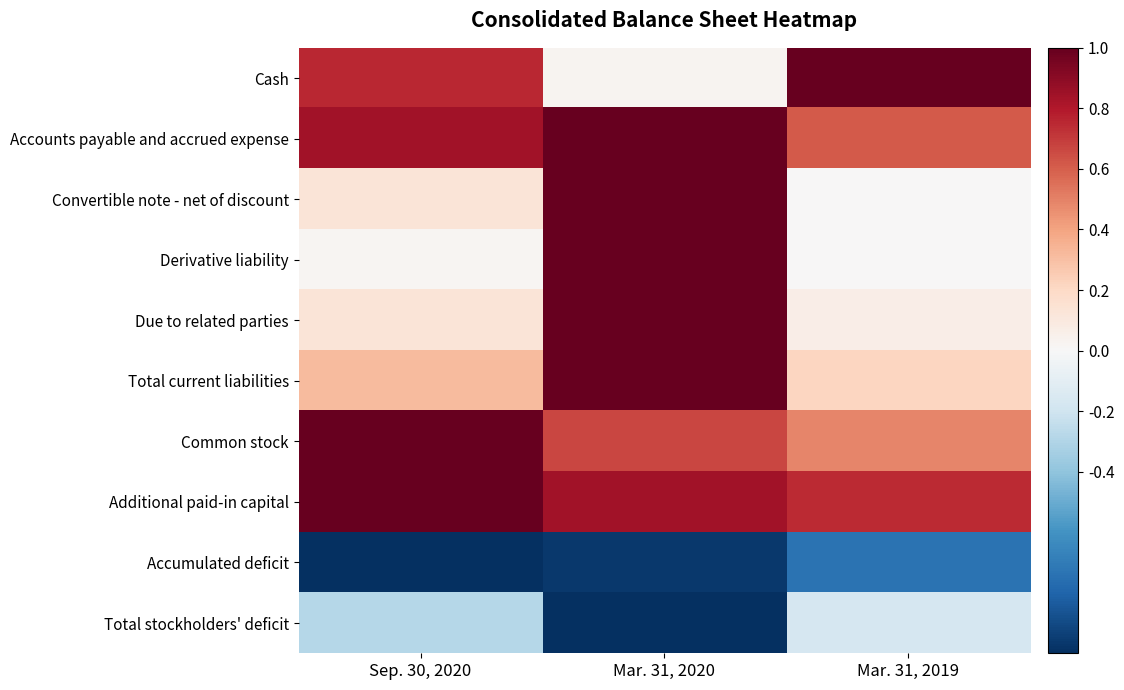

Between Sep. 30, 2020 and Mar. 31, 2020, which is larger?

Sep. 30, 2020